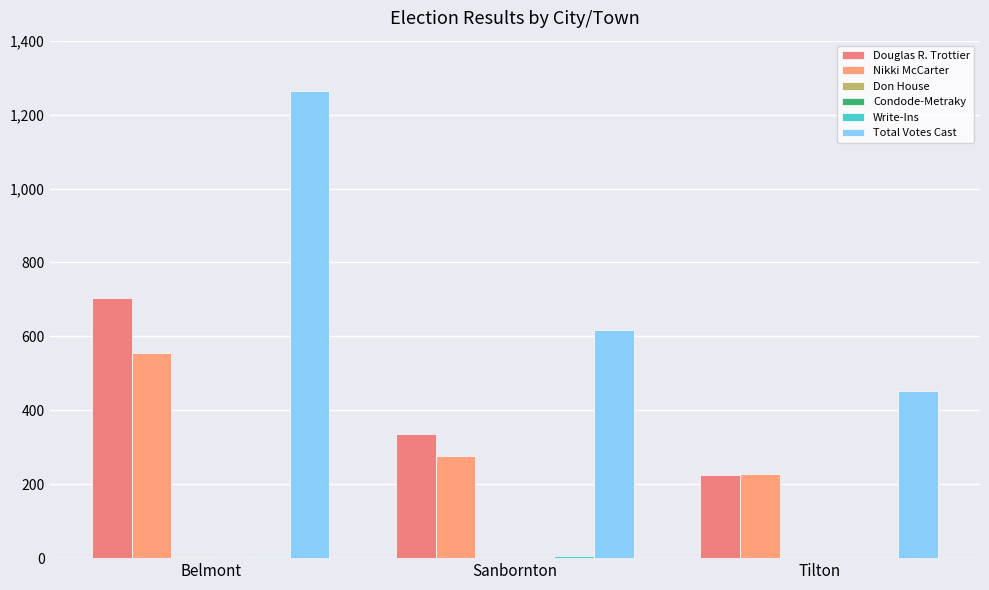

List the labels in order of Write-Ins value, largest first.

Sanbornton, Belmont, Tilton